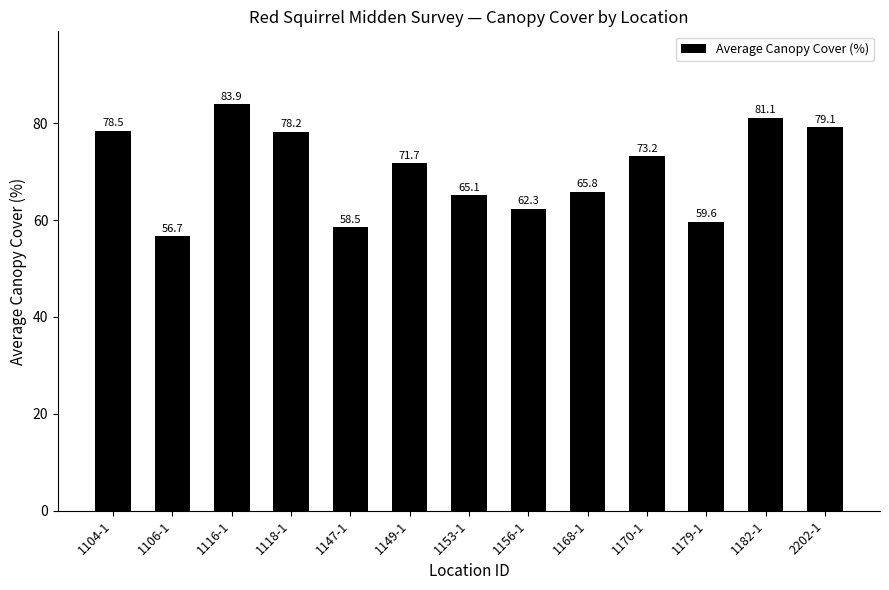

What is the difference between the second highest and minimum values?

24.4